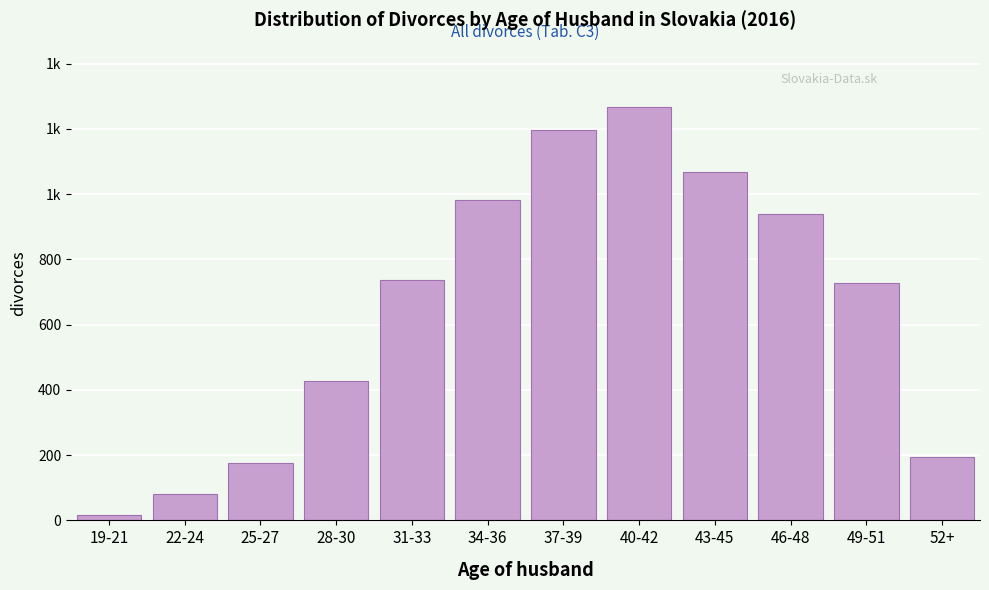

Does the chart contain any negative values?

No